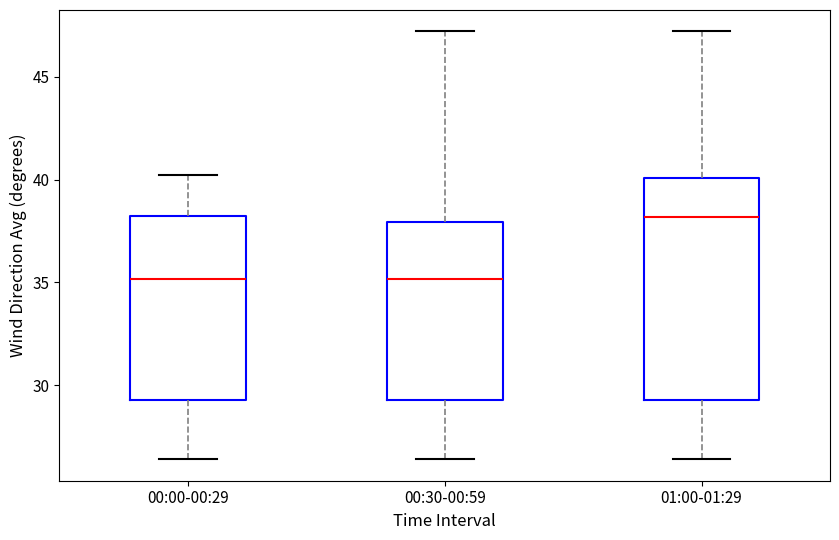

Reading left to right, read every box against the y-axis: the position of its median line, the range the box covers, and the ends of its whiskers. The values are not printed on the chart, so give them approximately, as read against the axis.

00:00-00:29: median 35.0, box 29.5 to 38.5, whiskers 26.5 to 40.0
00:30-00:59: median 35.0, box 29.5 to 38.0, whiskers 26.5 to 47.0
01:00-01:29: median 38.0, box 29.5 to 40.0, whiskers 26.5 to 47.0